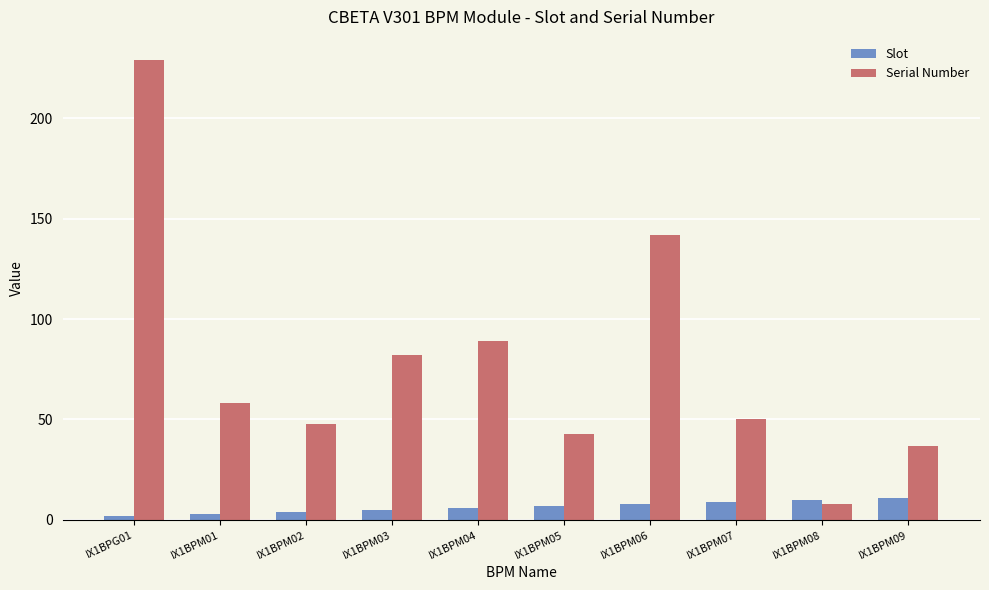

Is it true that Serial Number equals 8 at IX1BPM08?

True